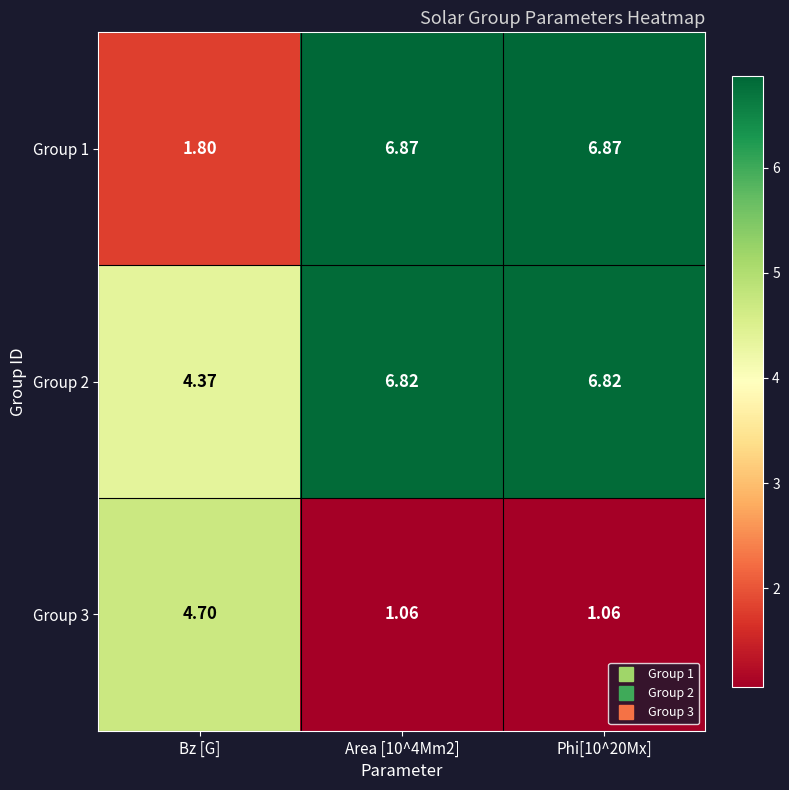

Rank the series by their average value, from highest to lowest.

Group 2, Group 1, Group 3